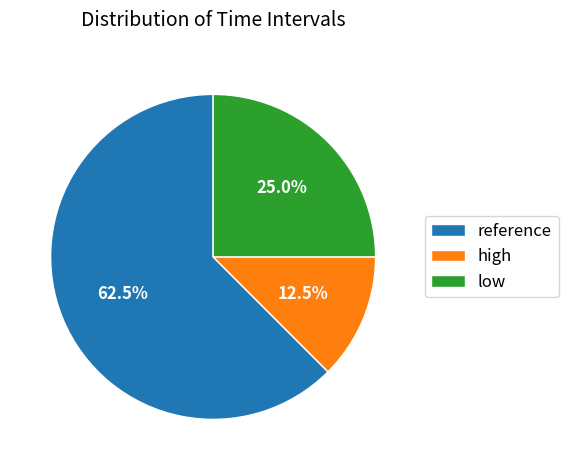

Count the number of slices in the pie.

3